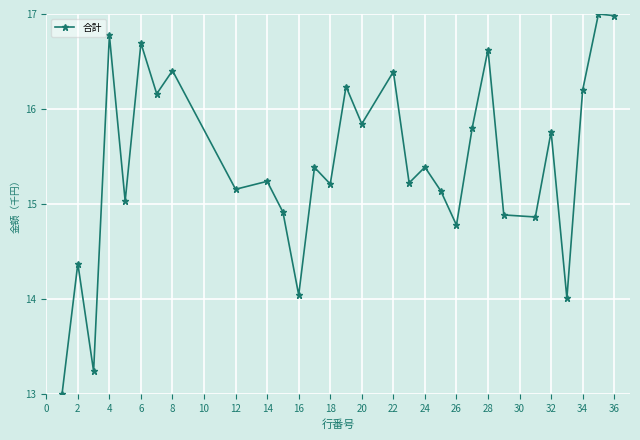

What is the difference between the maximum and minimum values?

4.0